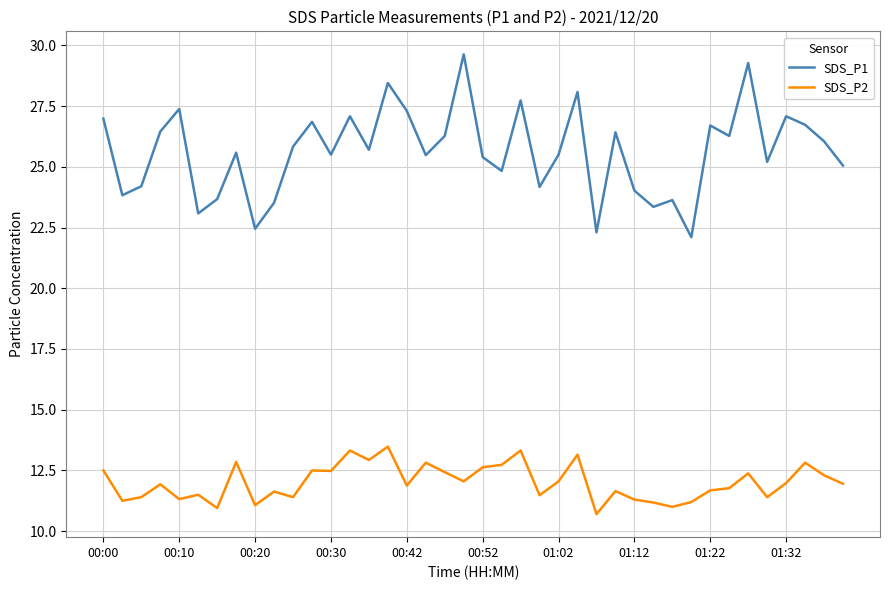

Which series has the widest spread of values?

SDS_P1